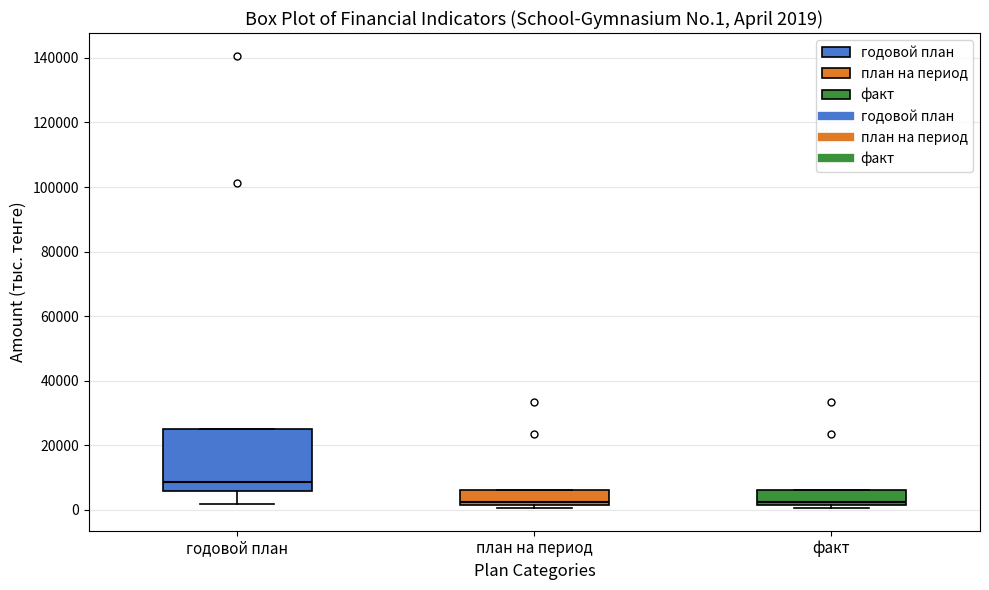

Comparing the boxes themselves (not the whiskers), which one is the tallest?

годовой план